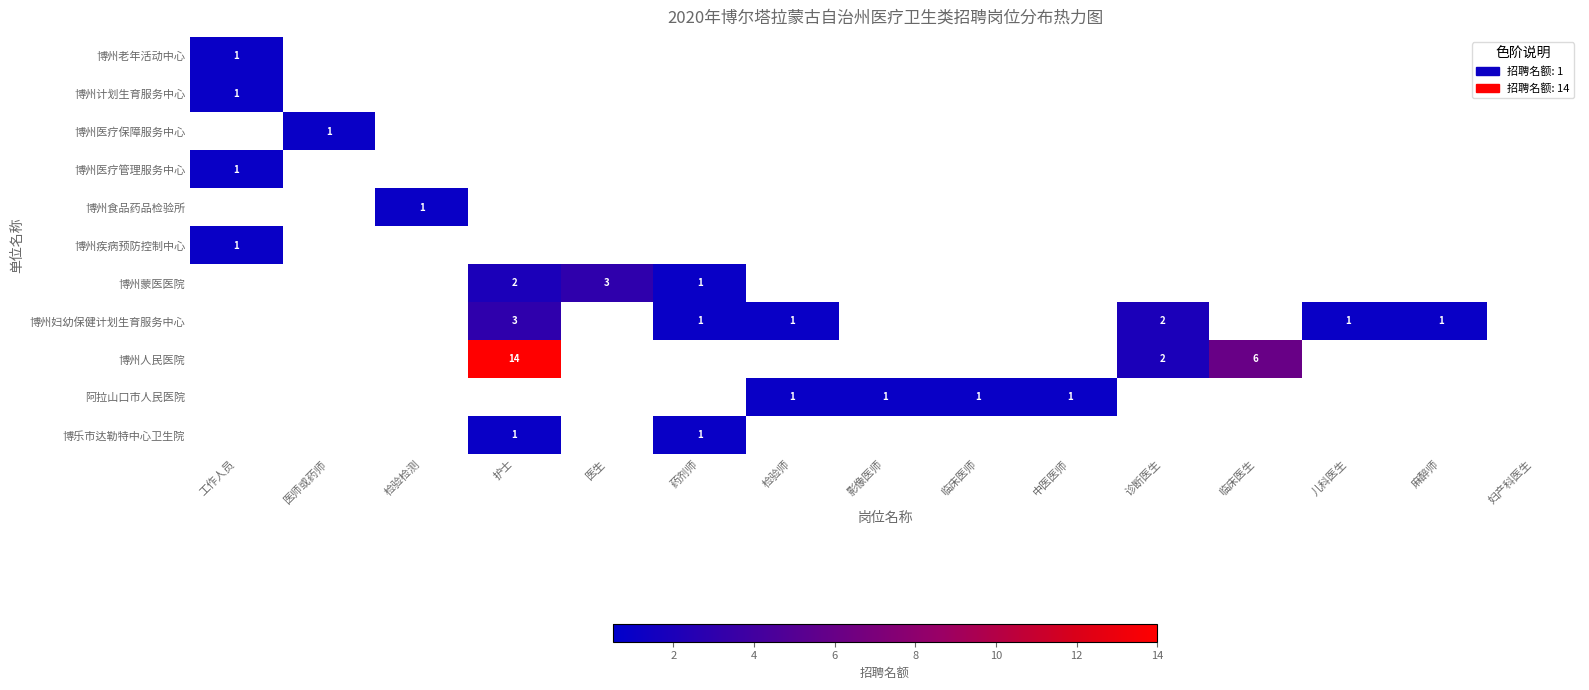

Is it true that 博乐市达勒特中心卫生院 equals 0 at 护士?

False